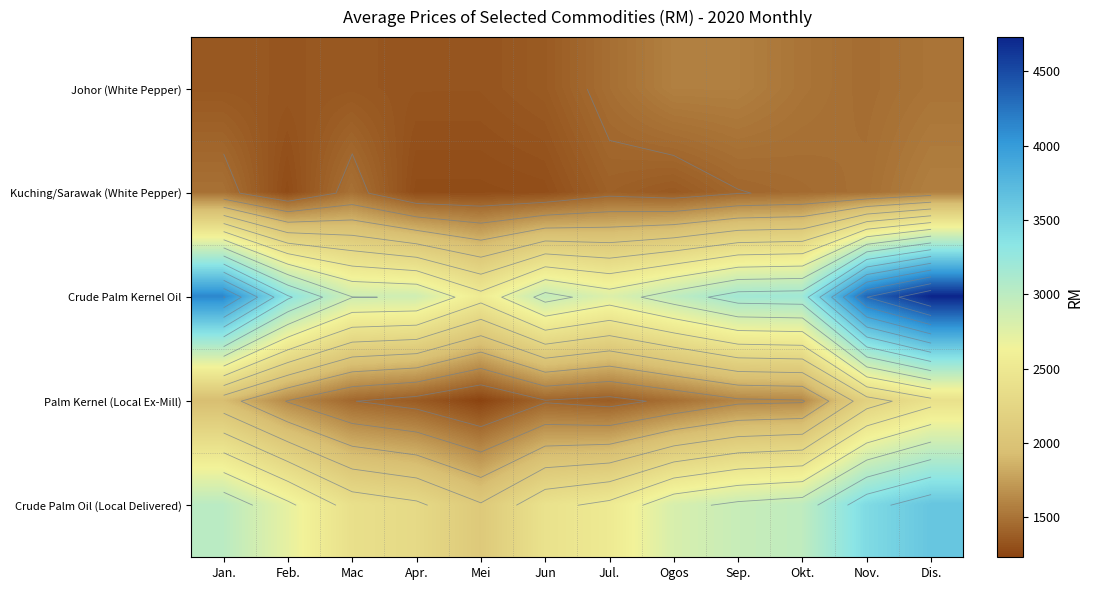

What is the total value across all series at Jan.?

11911.7